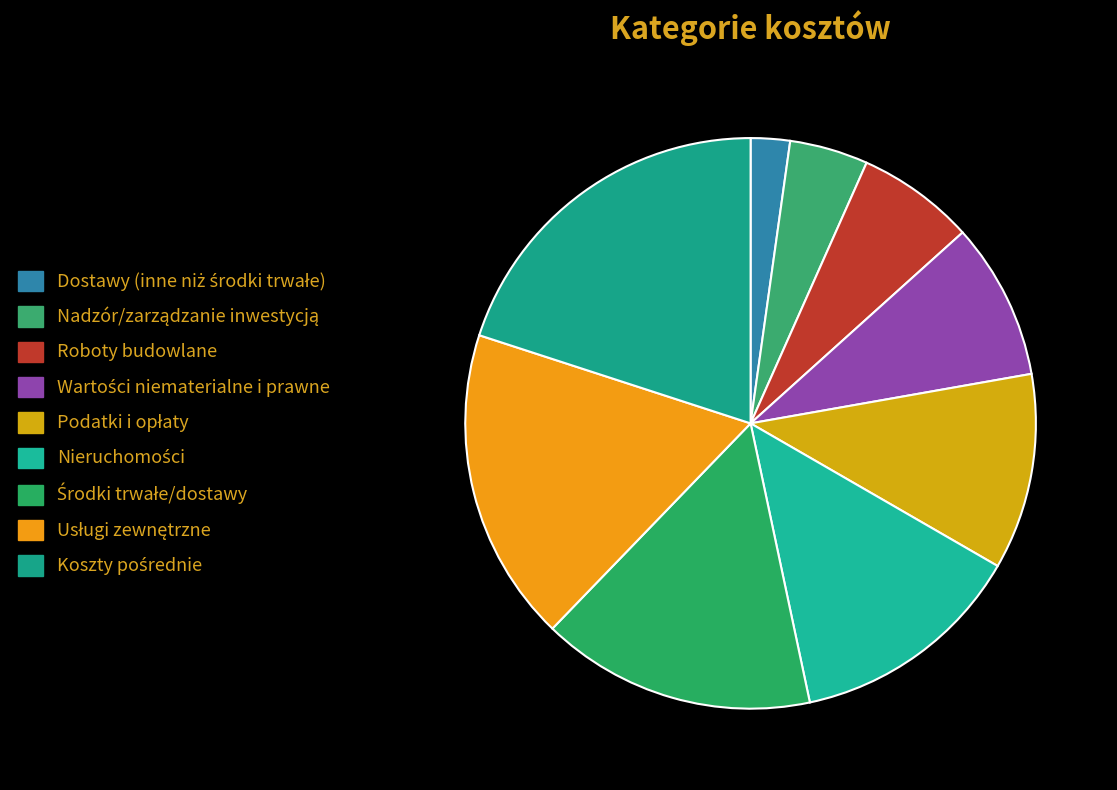

To the nearest percent, what portion does Usługi zewnętrzne represent?

18%